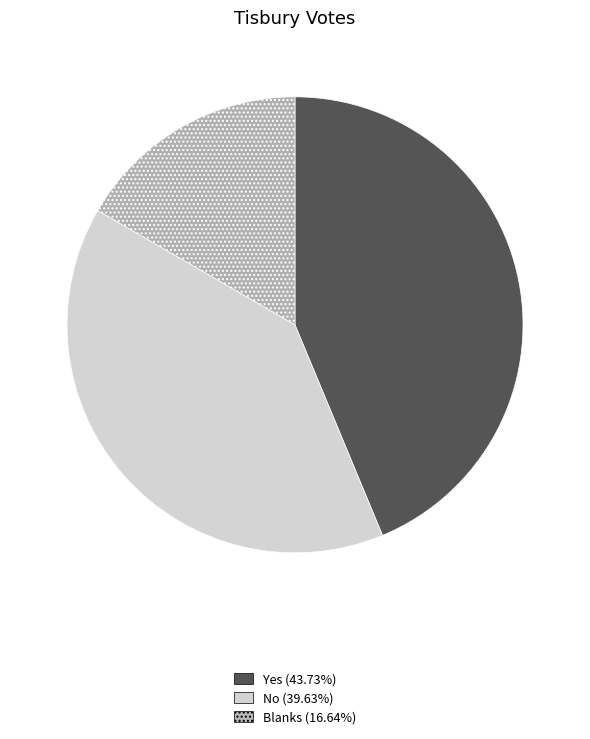

Combined, do Yes and No account for over 50%?

Yes